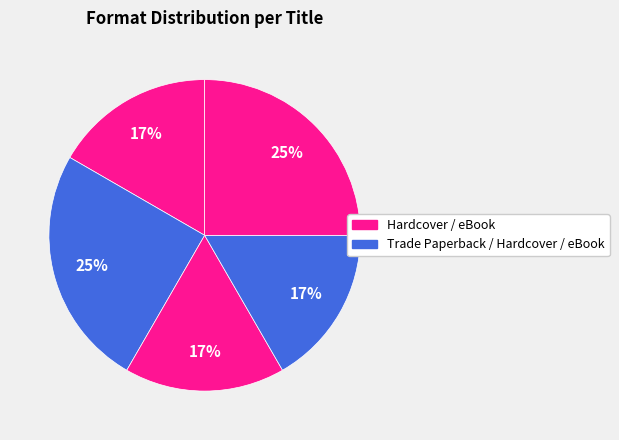

Is there any slice that represents more than half of the pie?

No